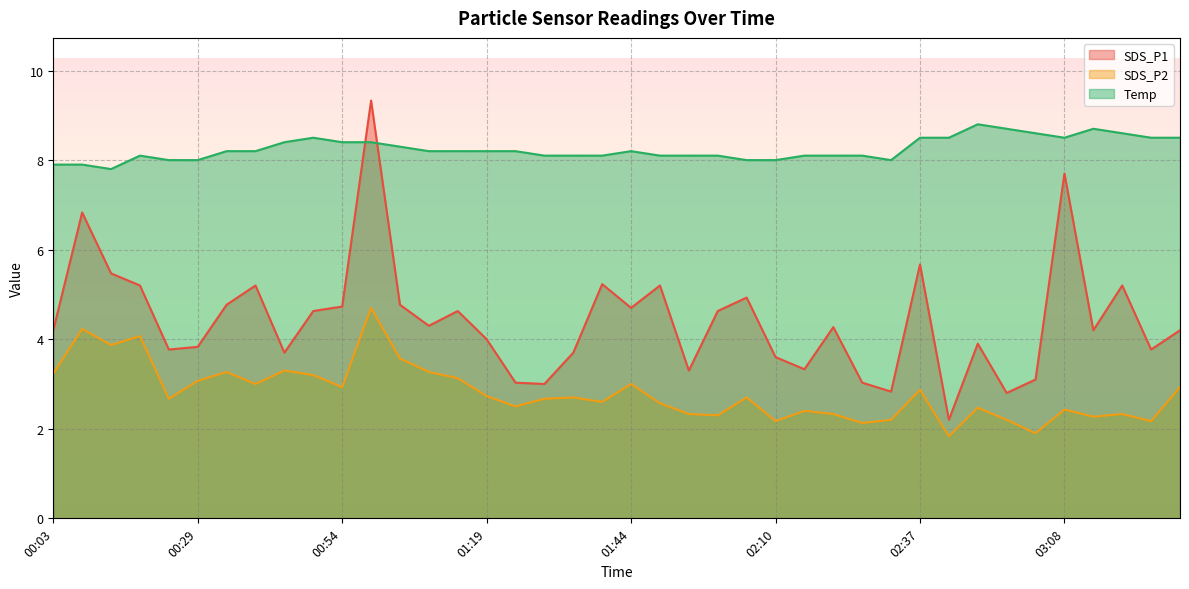

List the series in order of their peak value, highest first.

SDS_P1, Temp, SDS_P2